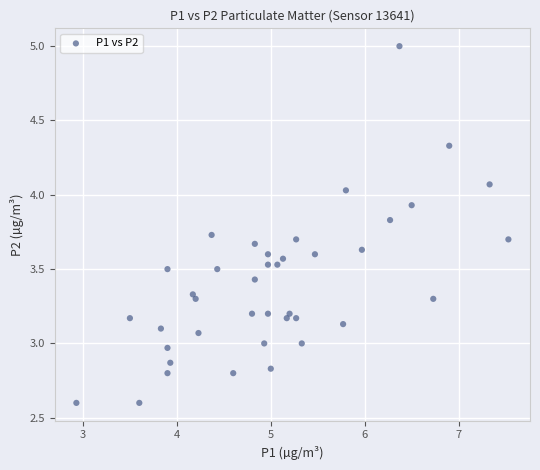

What is the range of X values (max minus min)?

4.6